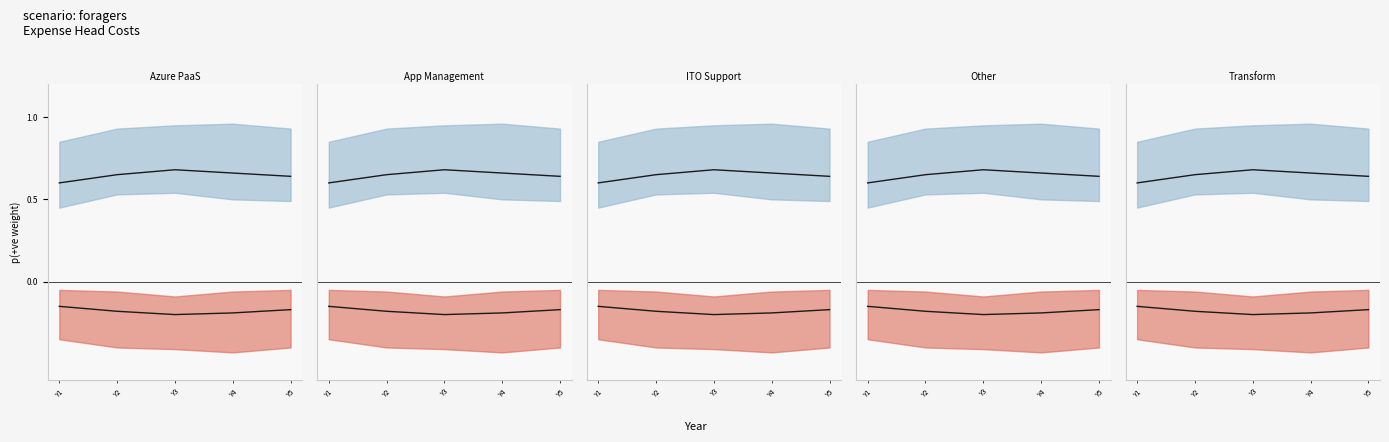

What is the approximate value of upper mean at Y1?

0.6